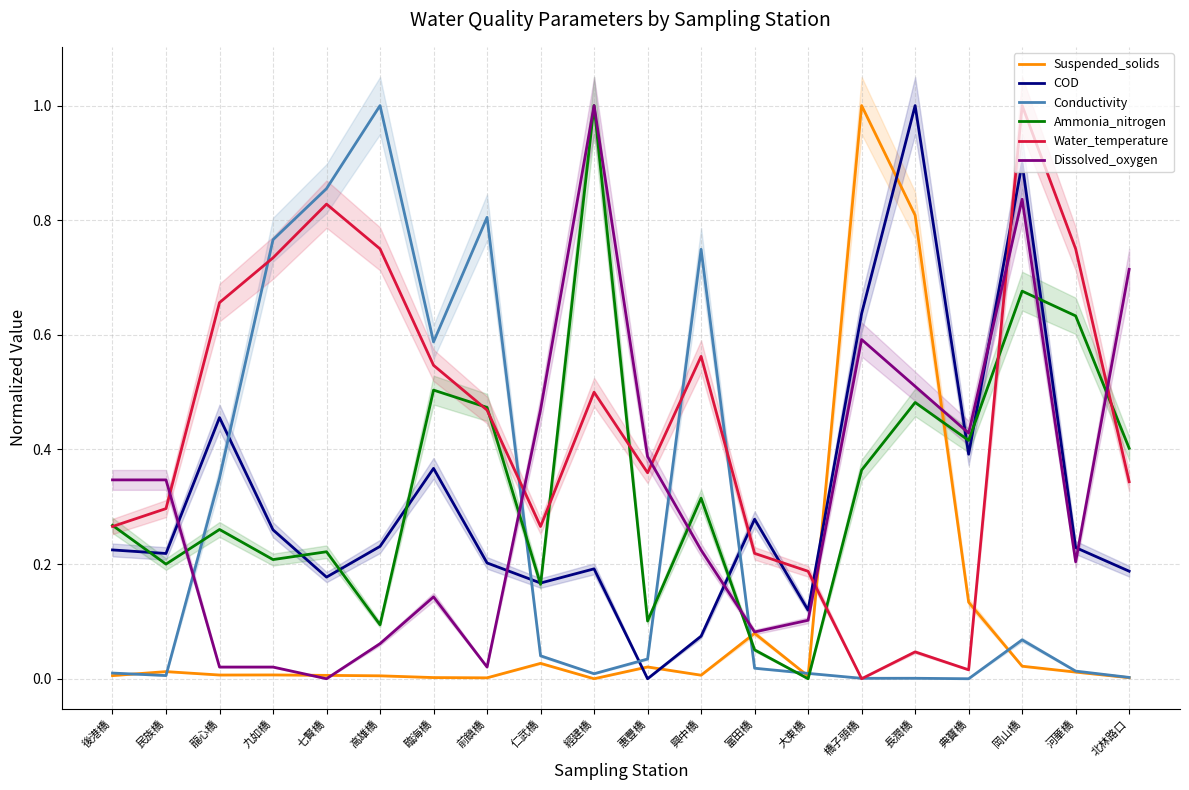

List the series in order of their peak value, lowest first.

Suspended_solids, COD, Conductivity, Ammonia_nitrogen, Water_temperature, Dissolved_oxygen